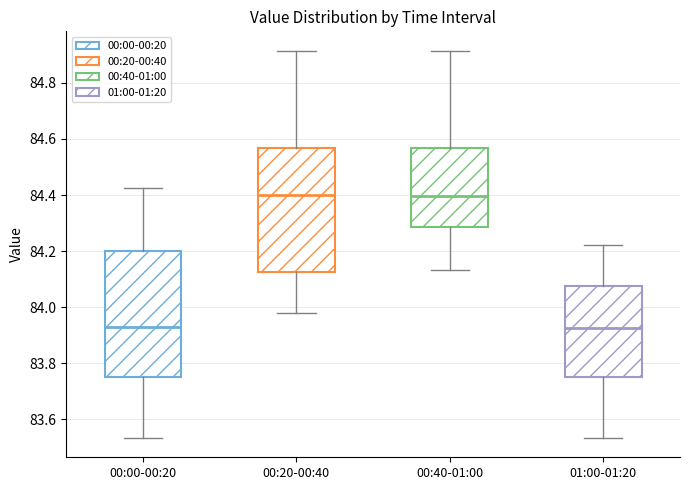

Where does the lower whisker of the box for 00:20-00:40 end on the y-axis? The values are not printed on the chart, so give them approximately, as read against the axis.

83.98